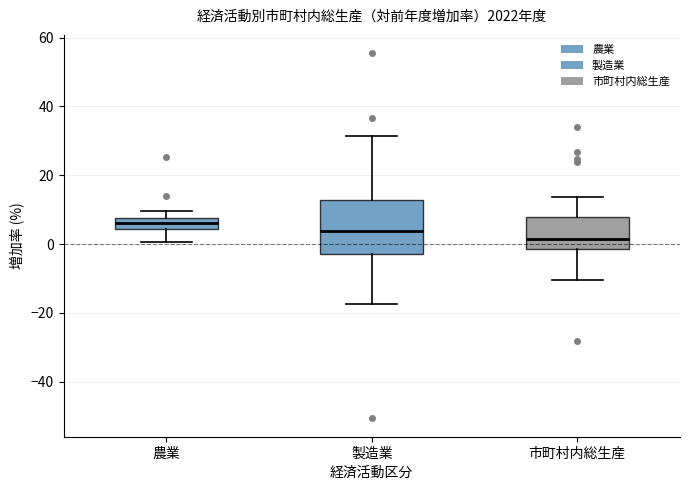

Reading left to right, read every box against the y-axis: the position of its median line, the range the box covers, and the ends of its whiskers. The values are not printed on the chart, so give them approximately, as read against the axis.

農業: median 6, box 4 to 8, whiskers 0 to 10
製造業: median 4, box -2 to 12, whiskers -18 to 32
市町村内総生産: median 2, box -2 to 8, whiskers -10 to 14